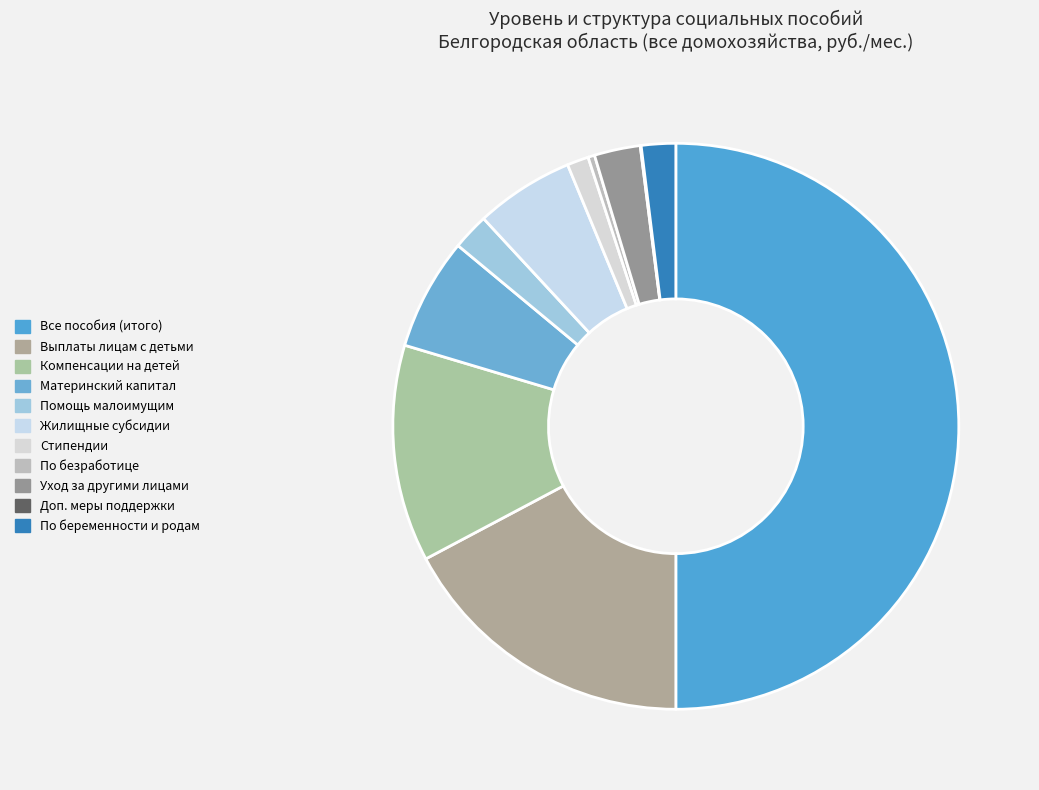

To the nearest percent, what is the average slice percentage?

9%